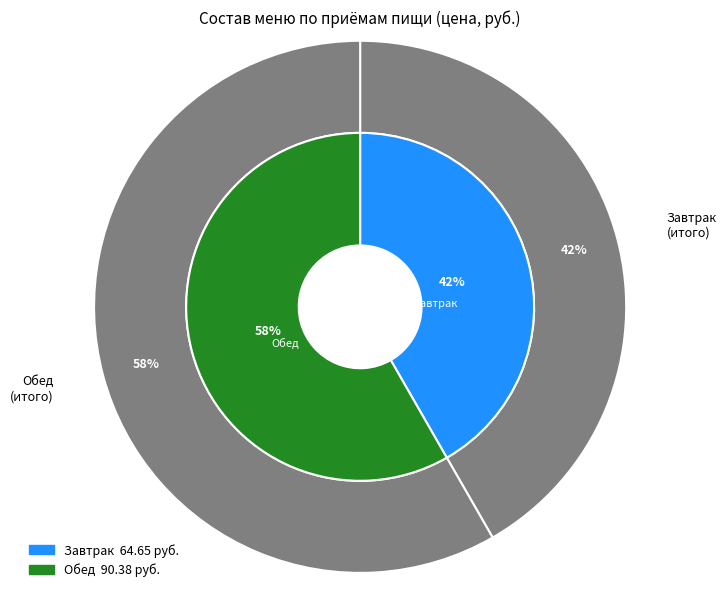

To the nearest percent, what is the average slice percentage?

50%